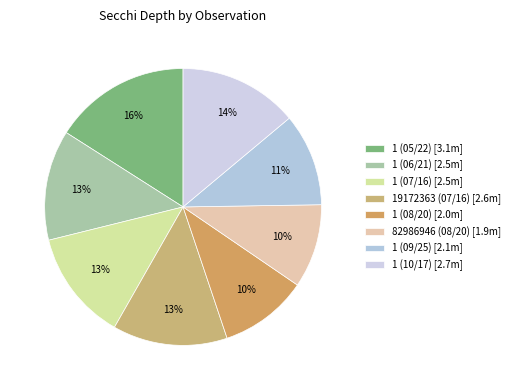

Approximately how many times larger is the value at 1 (10/17) compared to 1 (05/22)?

0.9